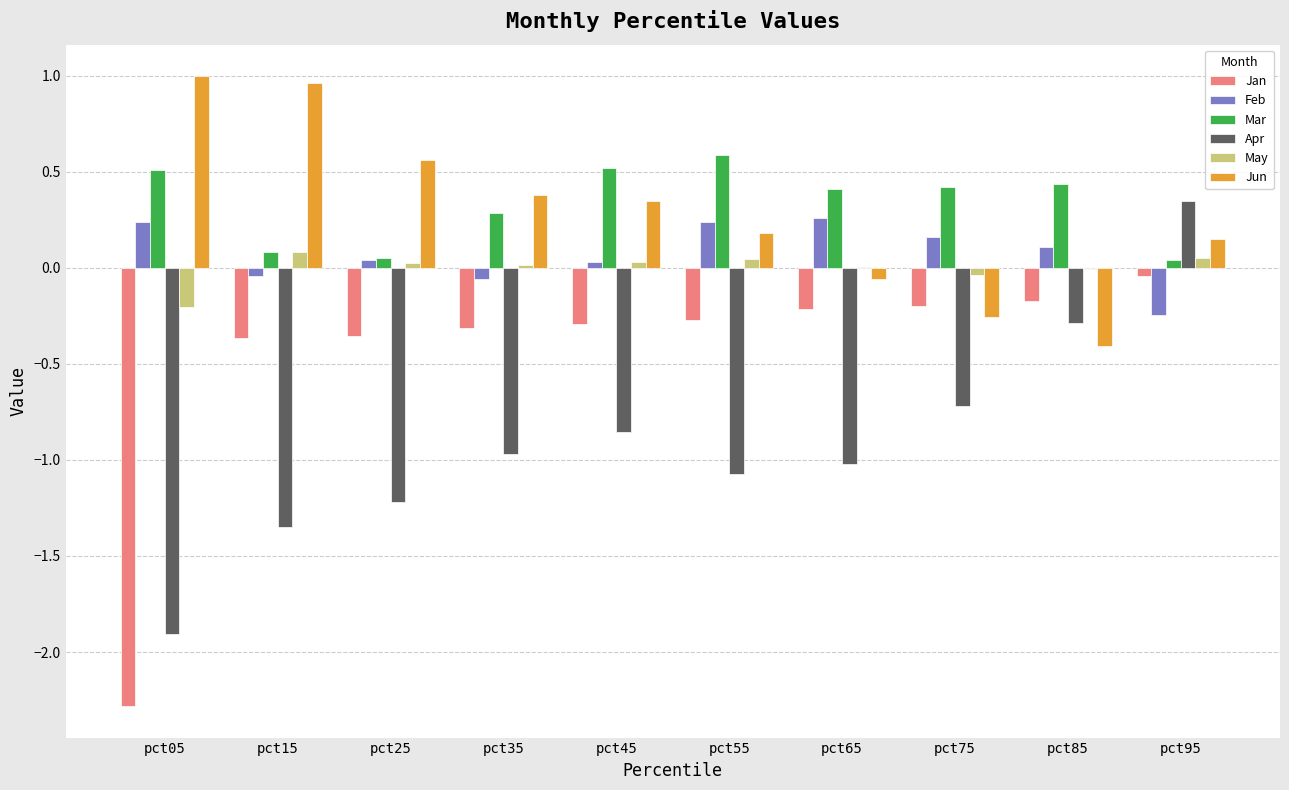

What are all the series names shown in the legend?

Jan, Feb, Mar, Apr, May, Jun